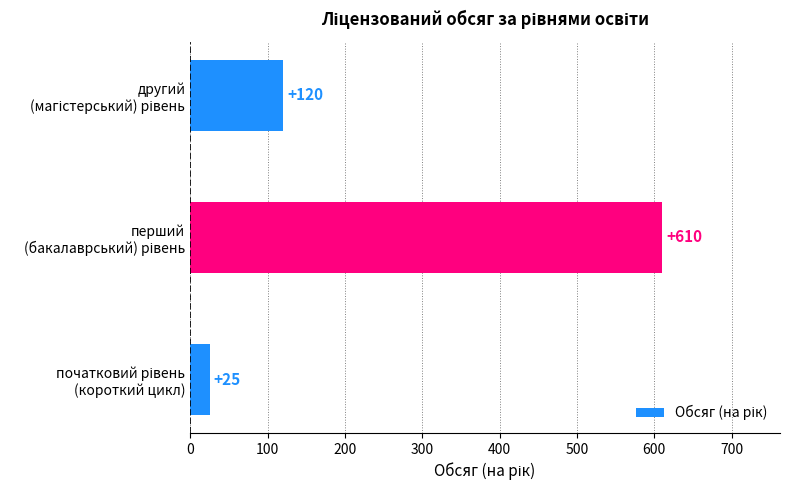

What is the greatest value displayed?

610